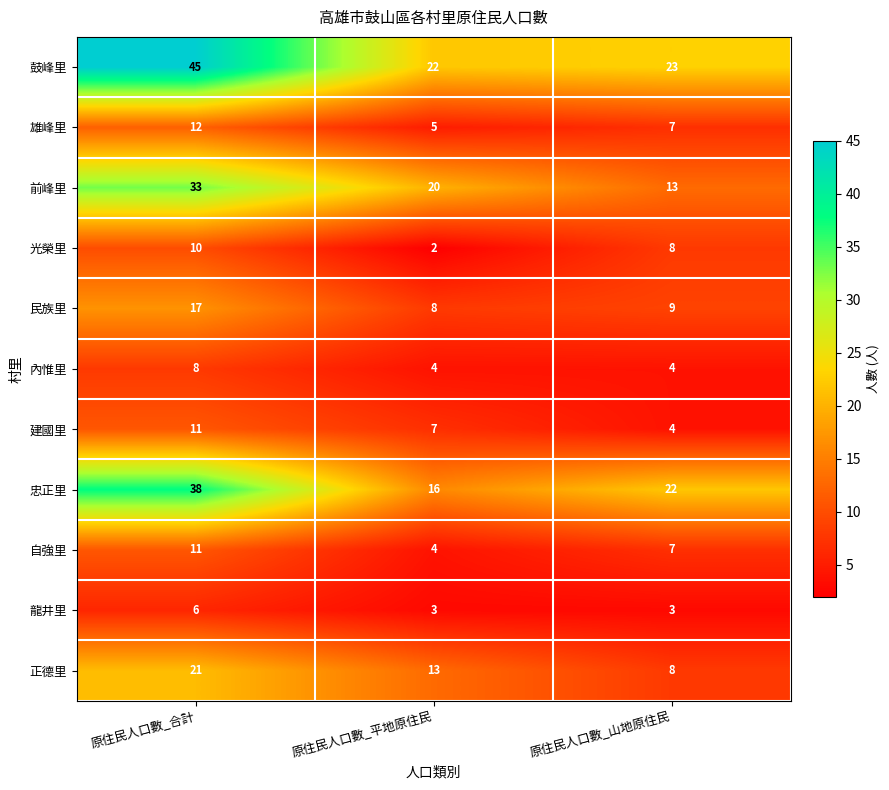

Between 原住民人口數_平地原住民 and 原住民人口數_山地原住民, which series saw the biggest shift?

前峰里